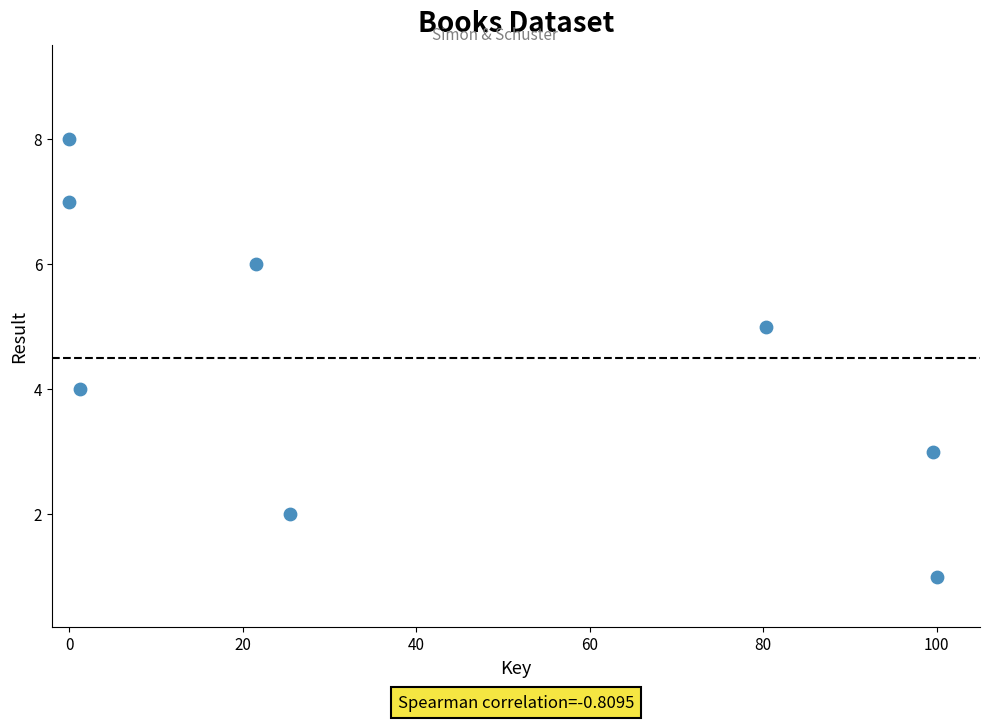

How many points are shown in the scatter plot?

8